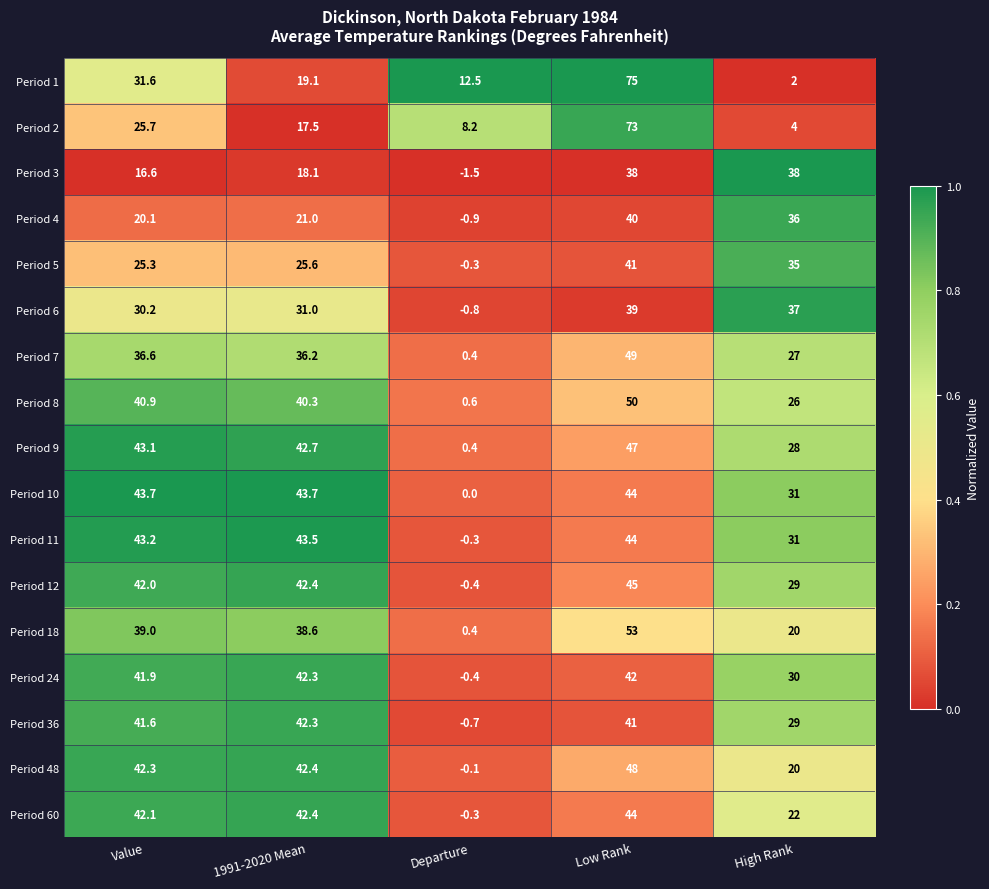

What is the difference between the second highest and second lowest values in the Period 9 series?

15.1